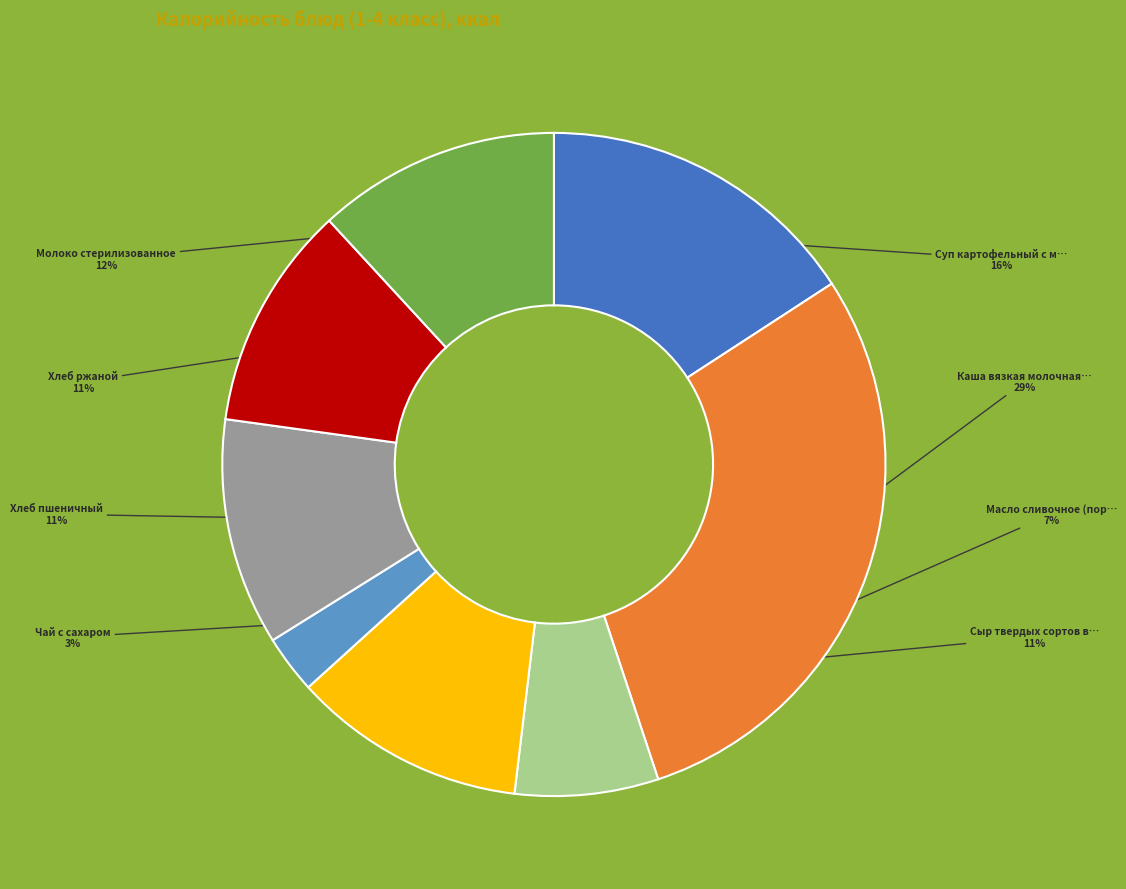

Is there a majority slice in this chart?

No